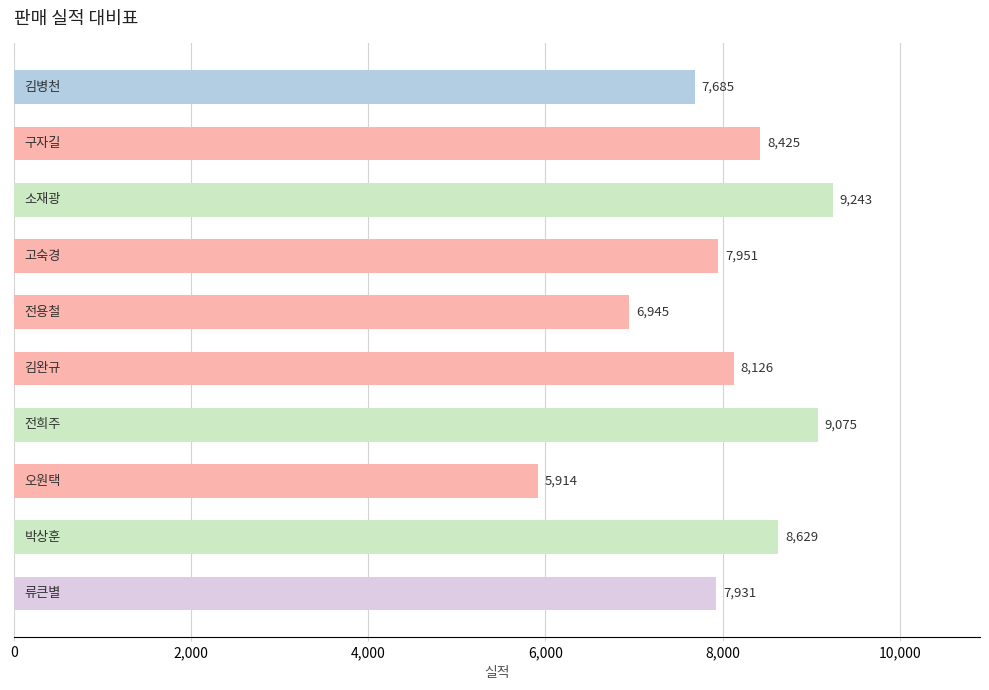

What is the difference between the maximum and minimum values?

3329